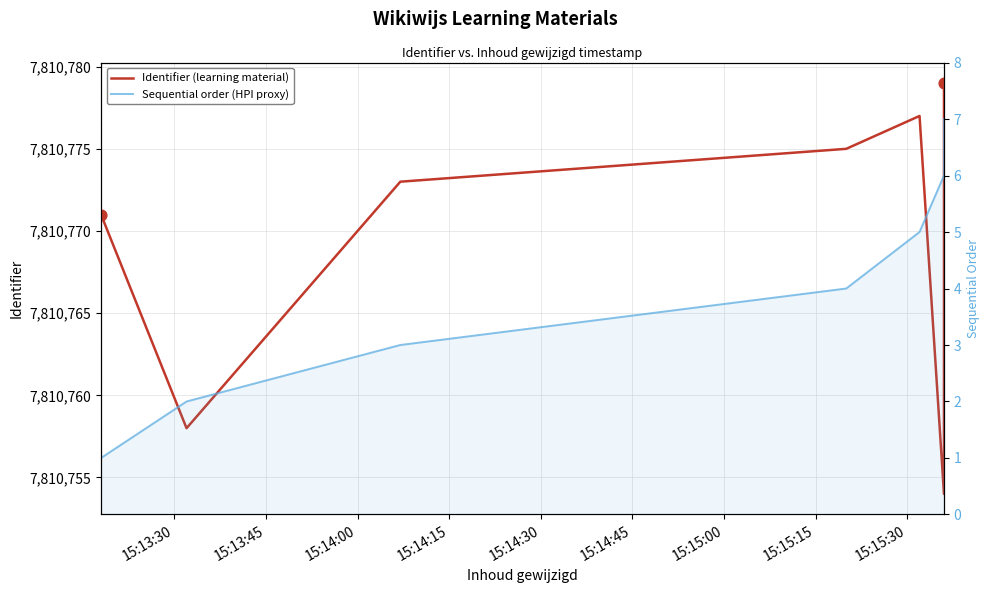

Which series reaches the minimum Y coordinate?

Sequential order (HPI proxy)